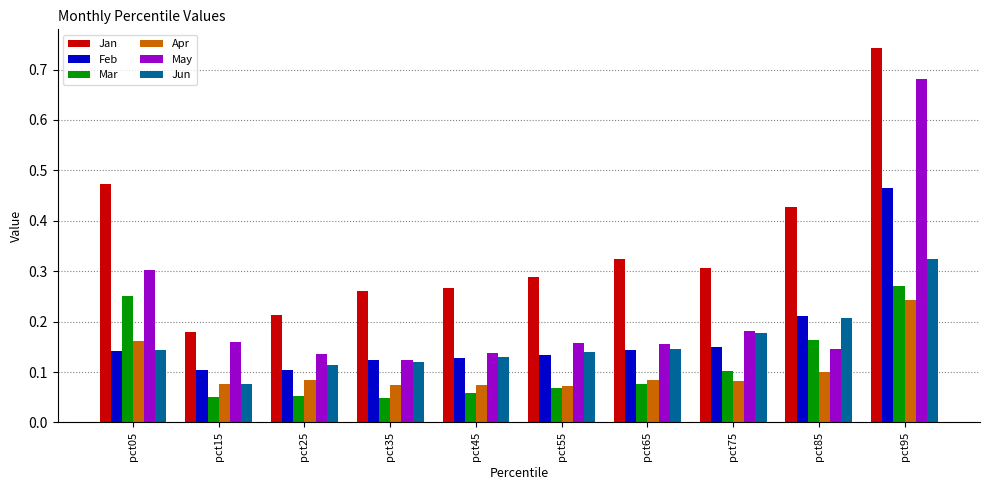

What is the sum of all Mar values?

1.1